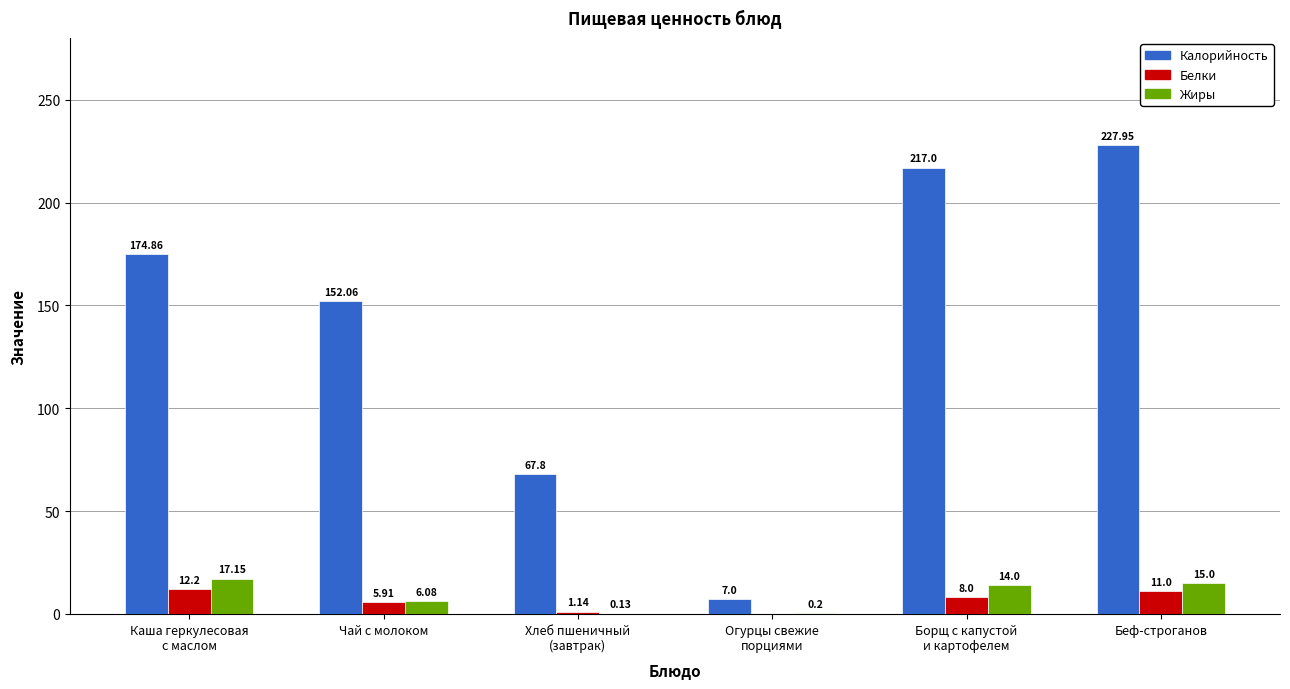

At which category does the chart reach its peak across all series?

Беф-строганов